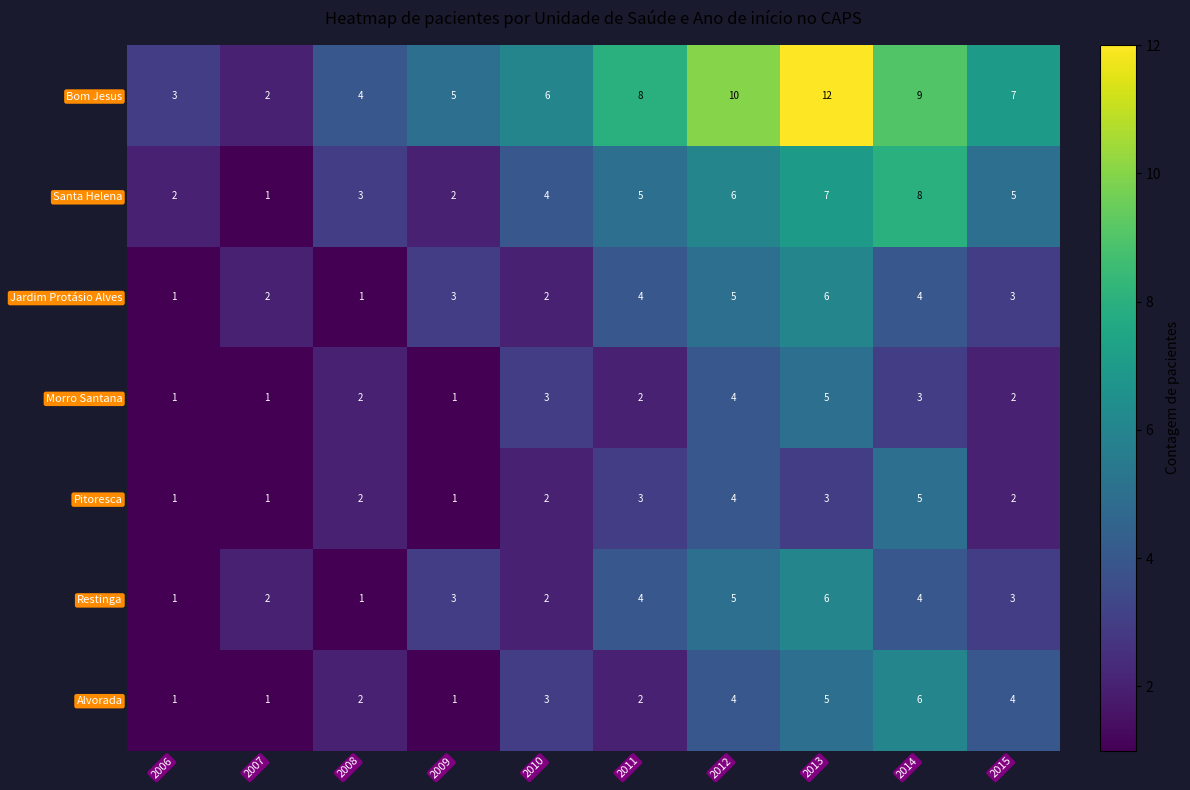

What is the difference between the highest and lowest values at 2014?

6